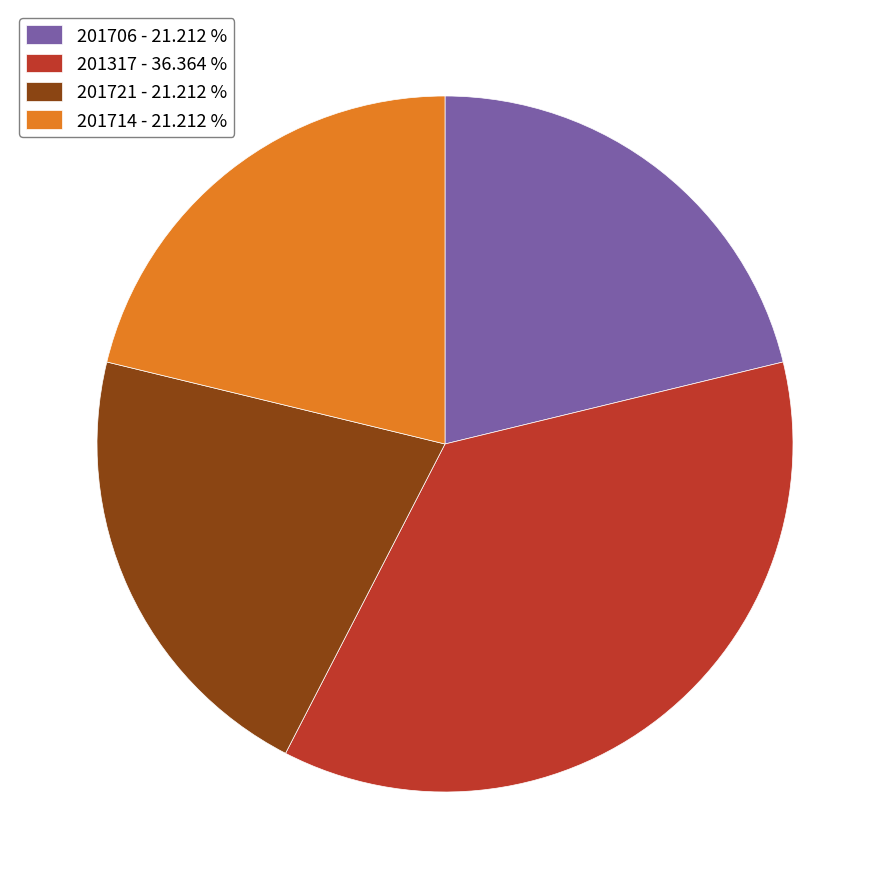

Does any single category account for the majority?

No